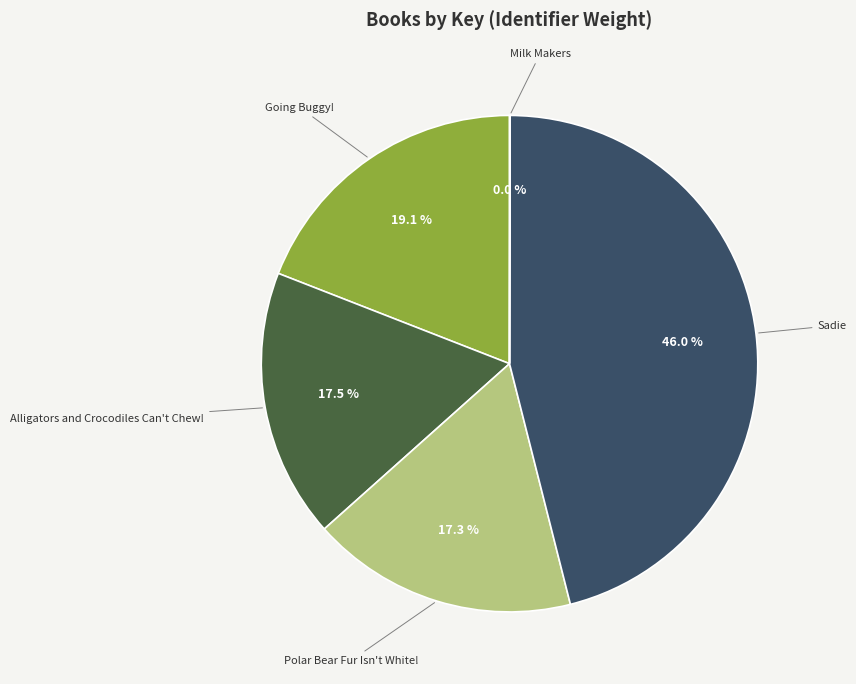

Between Sadie and Going Buggy!, which is larger?

Sadie